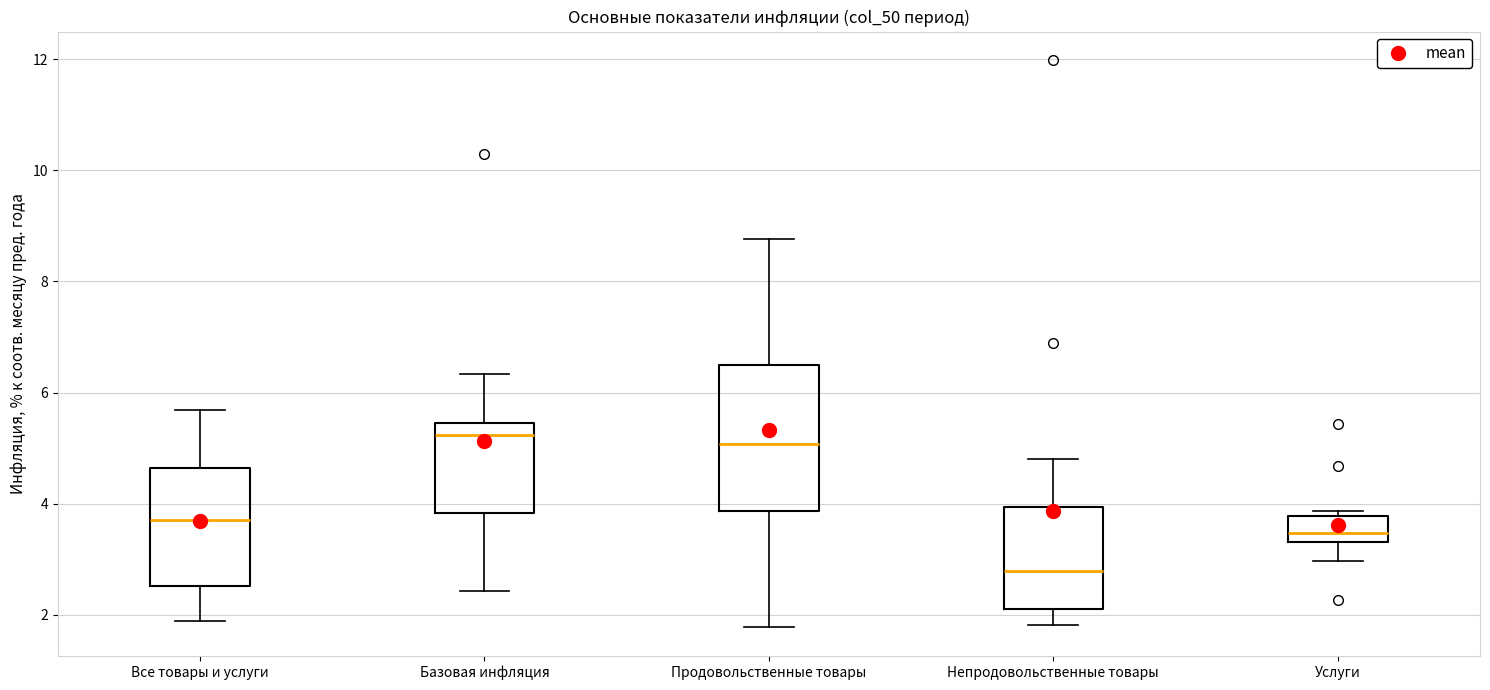

Where is the lower edge of the box for Непродовольственные товары on the y-axis? The values are not printed on the chart, so give them approximately, as read against the axis.

2.2